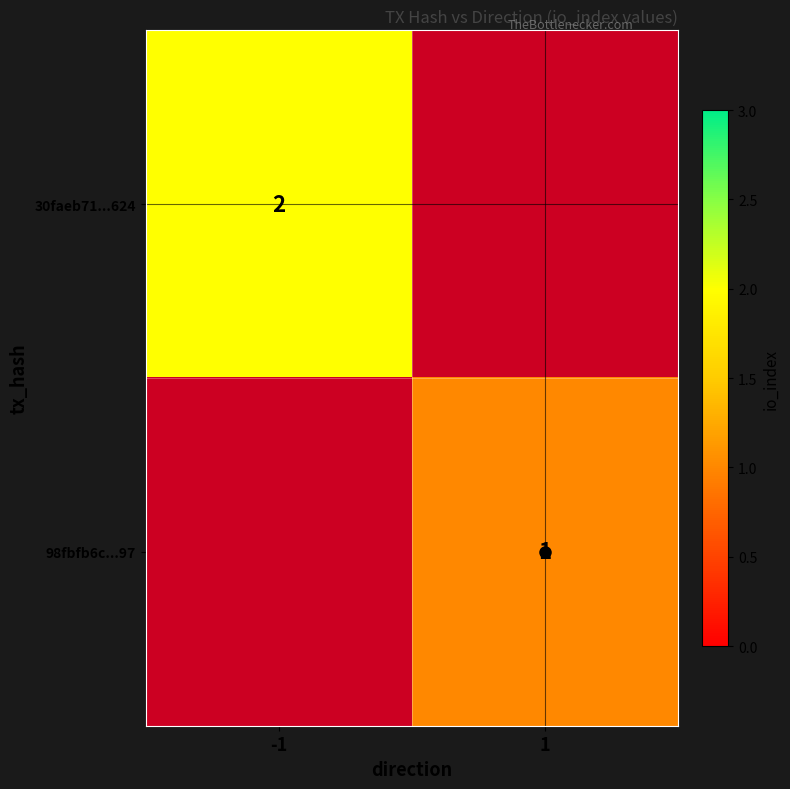

Which label corresponds to the smallest value in the chart?

1